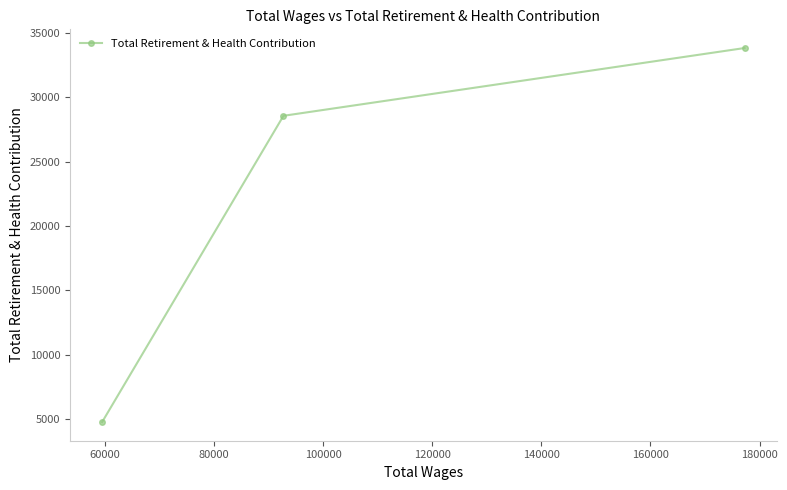

What is the greatest value displayed?

33832